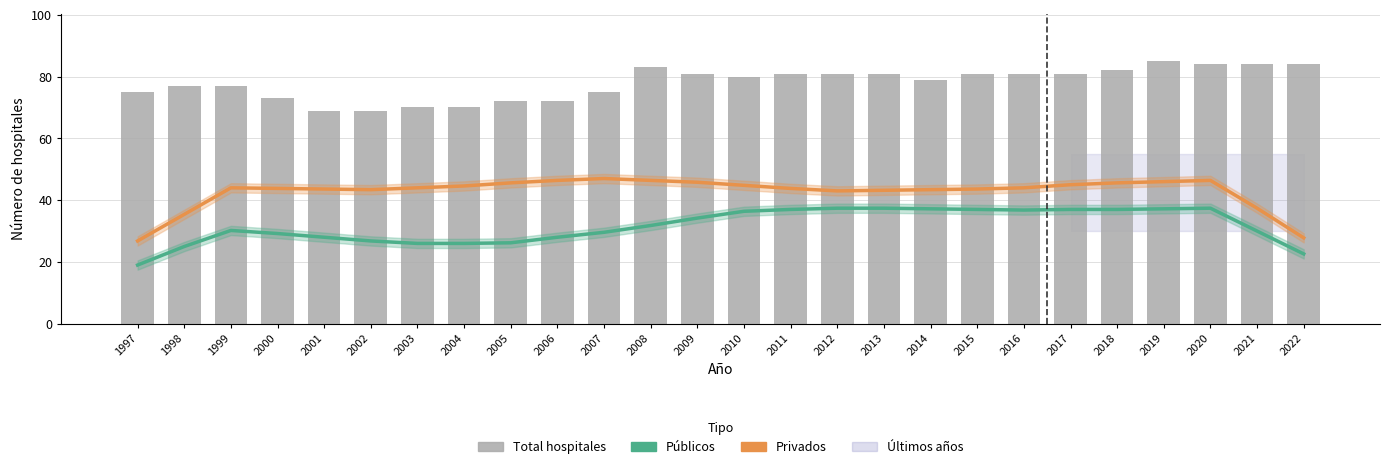

What is the difference between the maximum and second lowest values in the Privados series?

19.2